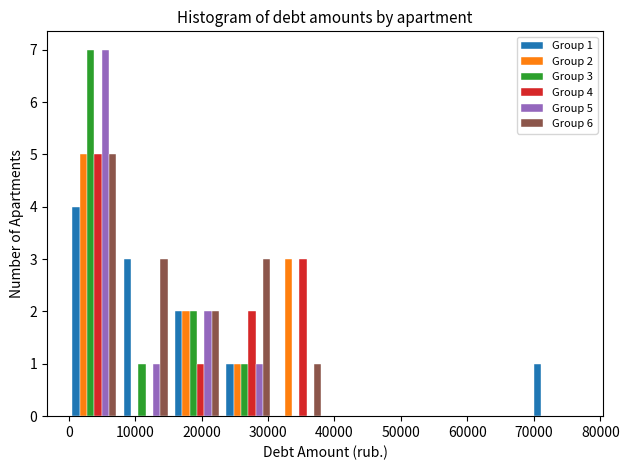

In the Group 2 series, which range on the x-axis has the tallest bar?

0 to 8000